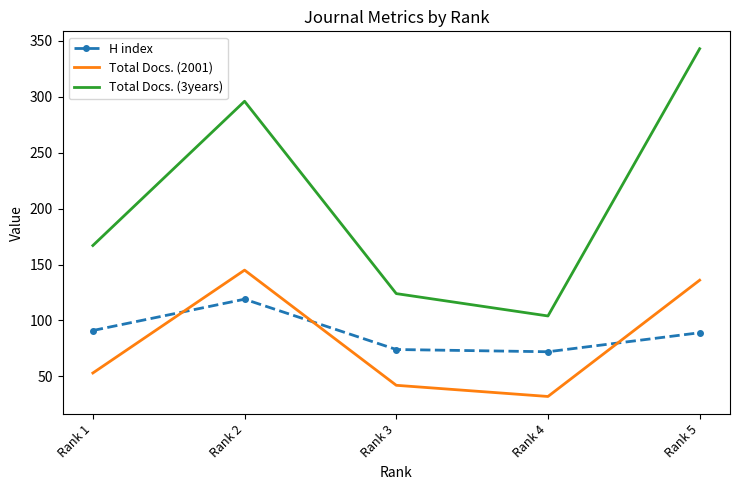

Which series has the largest total across all categories?

Total Docs. (3years)